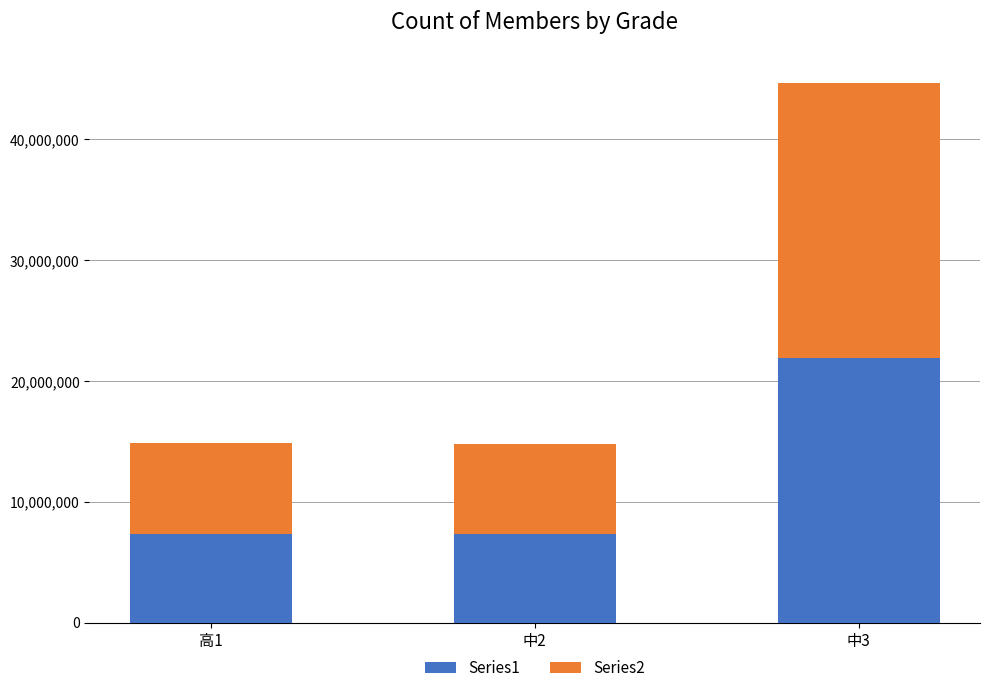

The value of Series1 at 高1 is 7305206. True or false?

True